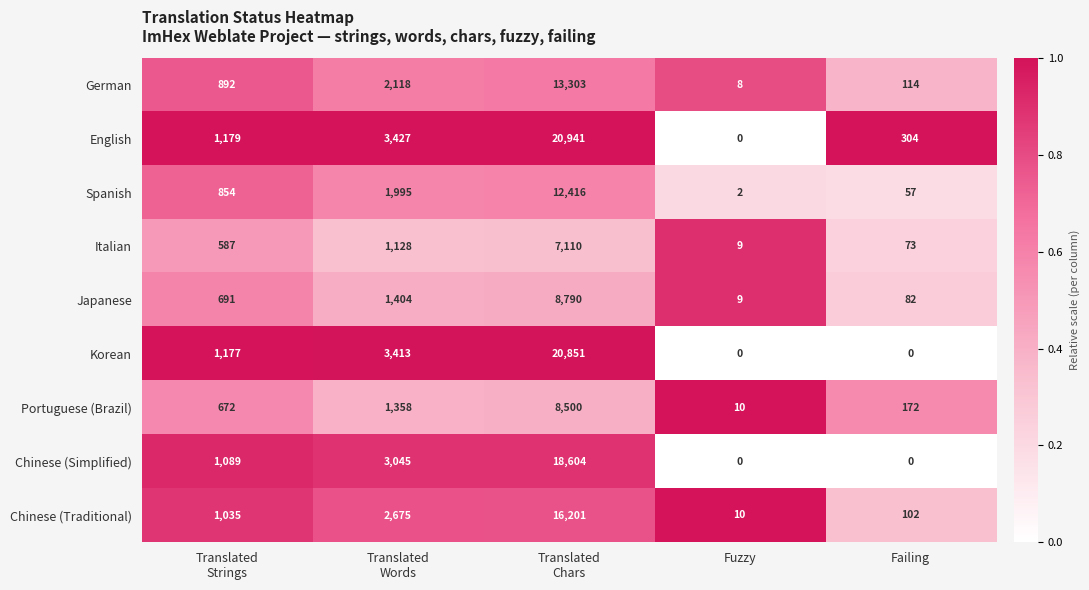

Is it true that Japanese equals 9 at Fuzzy?

True